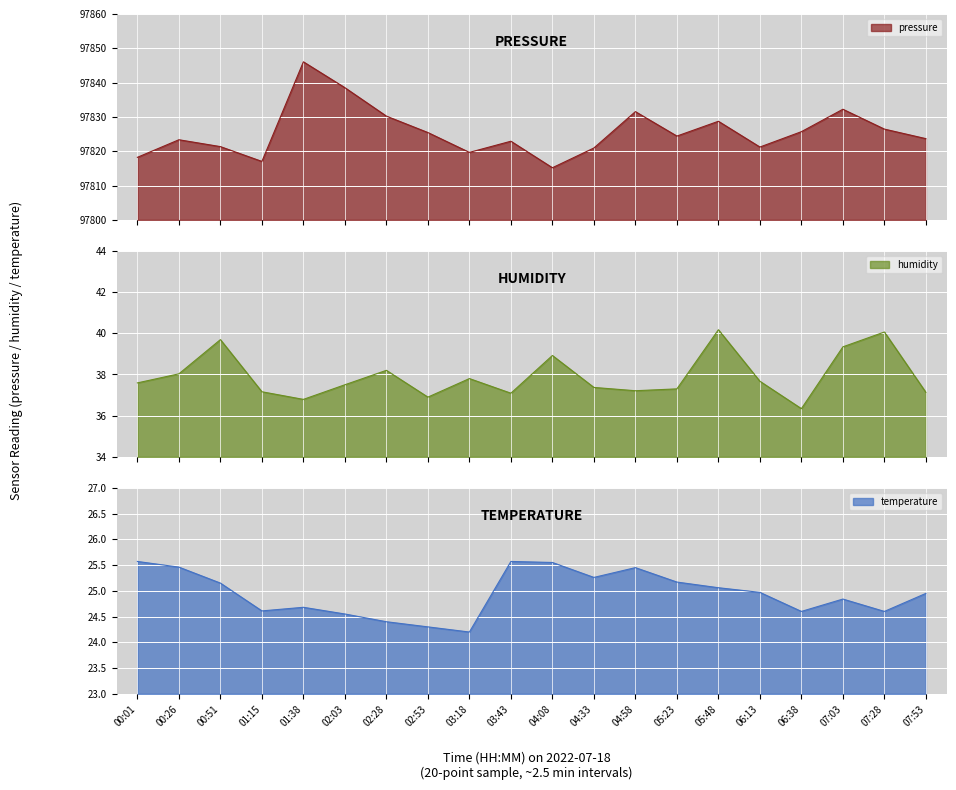

Reading left to right, list all the values displayed in this chart.

pressure: 97818.2	97823.3	97821.3	97817.0	97846.0	97838.5	97830.2	97825.4	97819.7	97822.9	97815.2	97820.9	97831.5	97824.4	97828.7	97821.2	97825.7	97832.2	97826.4	97823.7
humidity: 37.6	38.0	39.7	37.2	36.8	37.5	38.2	36.9	37.8	37.1	38.9	37.4	37.2	37.3	40.2	37.7	36.3	39.3	40.1	37.1
temperature: 25.6	25.5	25.1	24.6	24.7	24.6	24.4	24.3	24.2	25.6	25.6	25.3	25.4	25.2	25.1	25.0	24.6	24.8	24.6	24.9